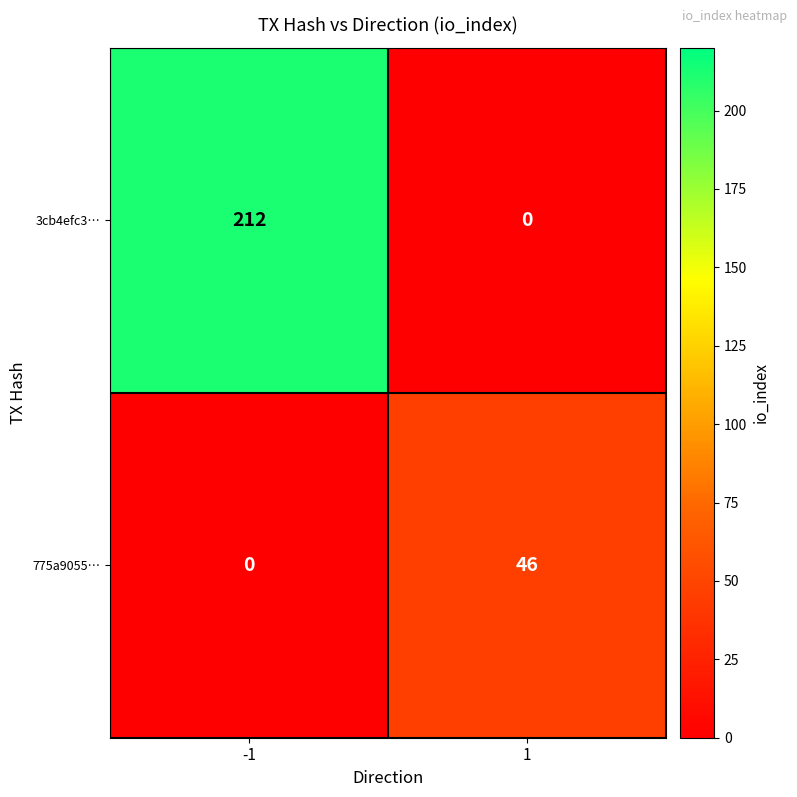

Reading left to right, transcribe all the data shown in this chart.

3cb4efc3…: -1=212	1=0
775a9055…: -1=0	1=46